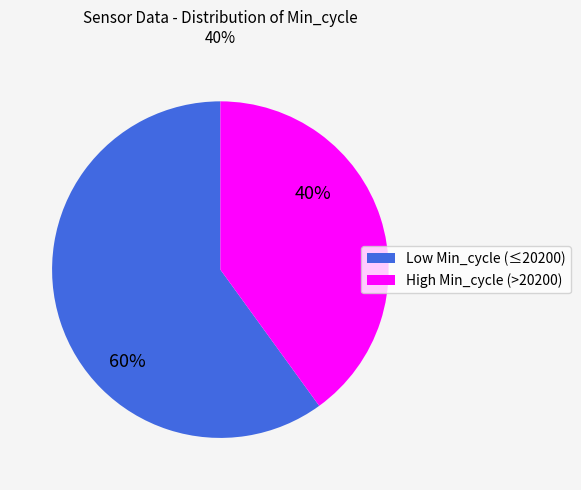

To the nearest percent, what is the average slice percentage?

50%